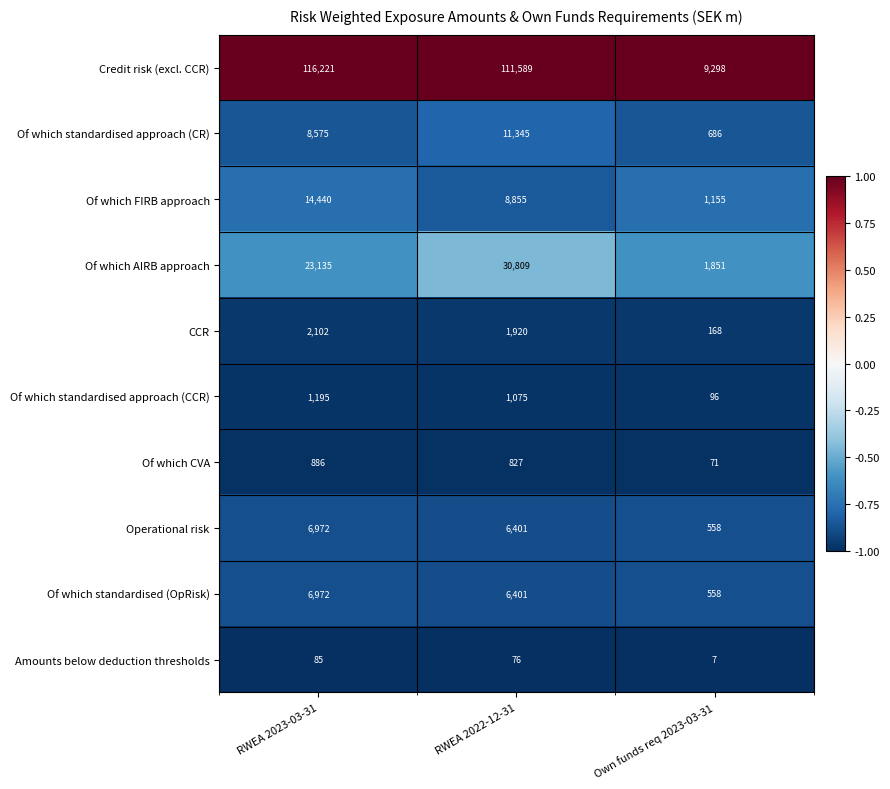

What is the greatest value displayed?

116221